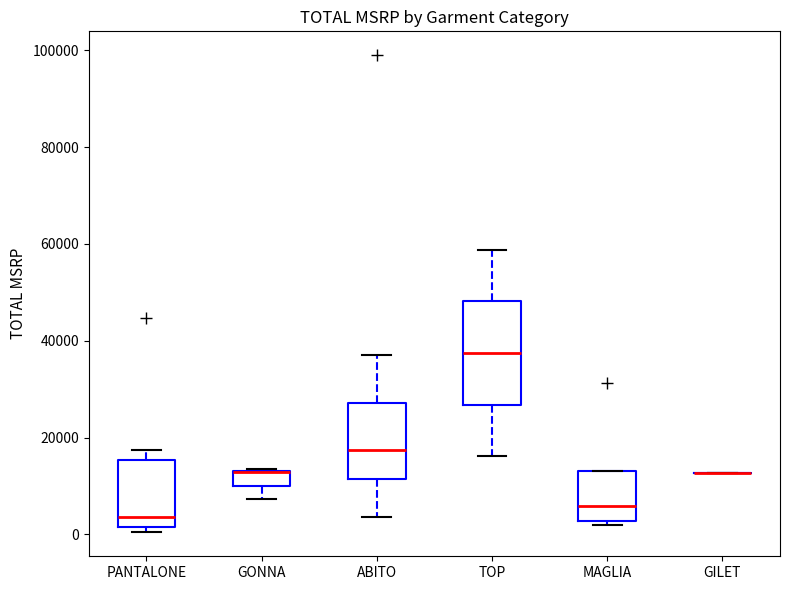

Reading left to right, transcribe this box plot: for each box, give where its median line is, the range the box spans, and where its two whiskers end, as read against the y-axis. The values are not printed on the chart, so give them approximately, as read against the axis.

PANTALONE: median 4000, box 2000 to 16000, whiskers 0 to 18000
GONNA: median 12000 (drawn on the box's upper edge), box 10000 to 14000, whiskers 8000 to 14000
ABITO: median 18000, box 12000 to 28000, whiskers 4000 to 38000
TOP: median 38000, box 26000 to 48000, whiskers 16000 to 58000
MAGLIA: median 6000, box 2000 to 14000, whiskers 2000 (just below the box's lower edge) to 14000
GILET: box collapsed to a line at 12000, whiskers 12000 to 12000